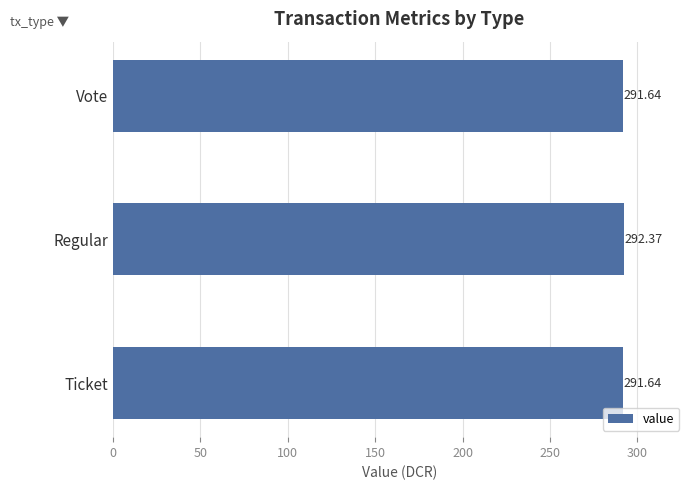

Which category has the highest value across all series?

Regular